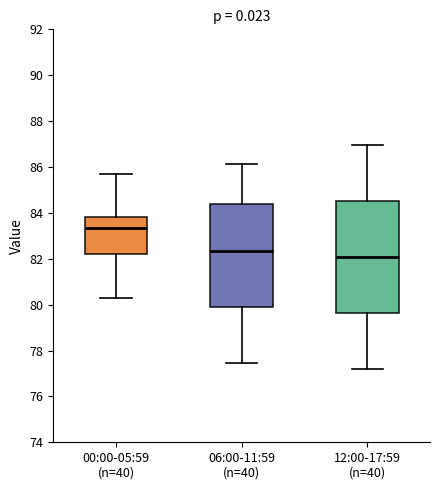

Reading left to right, read every box against the y-axis: the position of its median line, the range the box covers, and the ends of its whiskers. The values are not printed on the chart, so give them approximately, as read against the axis.

00:00-05:59 (n=40): median 83.4, box 82.2 to 83.8, whiskers 80.4 to 85.8
06:00-11:59 (n=40): median 82.4, box 79.8 to 84.4, whiskers 77.4 to 86.2
12:00-17:59 (n=40): median 82.0, box 79.6 to 84.6, whiskers 77.2 to 87.0